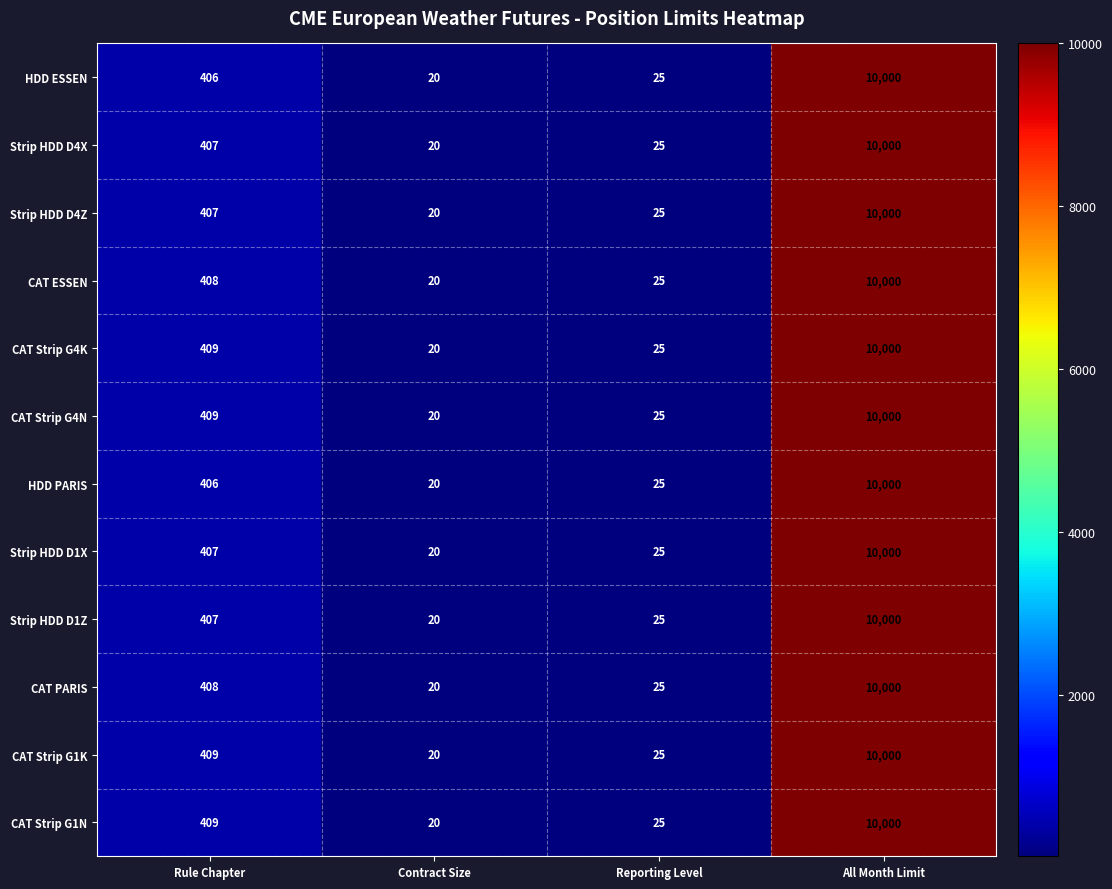

What is the minimum value shown in the chart?

20